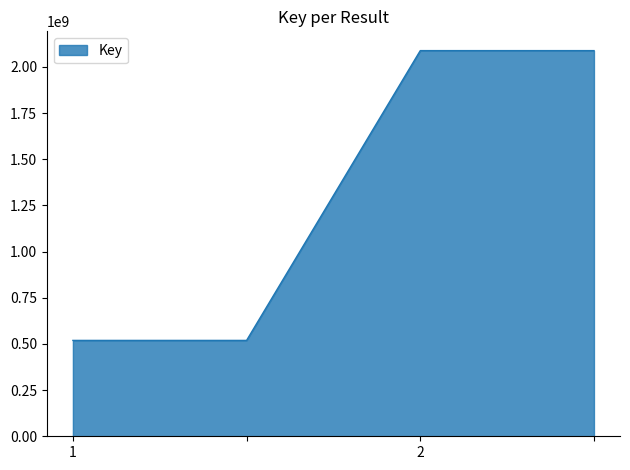

What is the smallest value displayed?

519182752